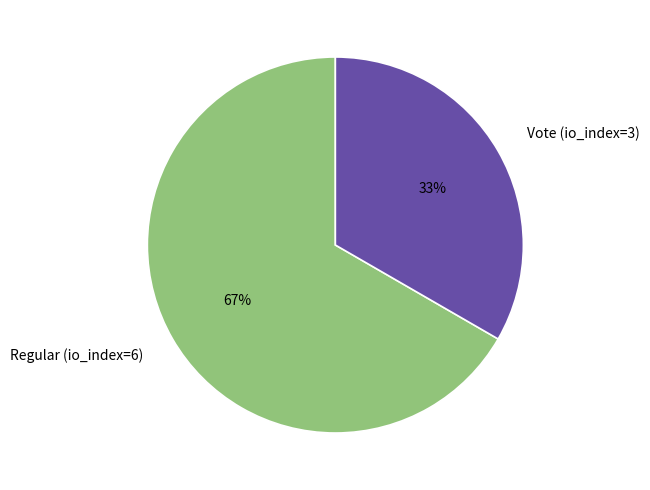

Does any single category account for the majority?

Yes